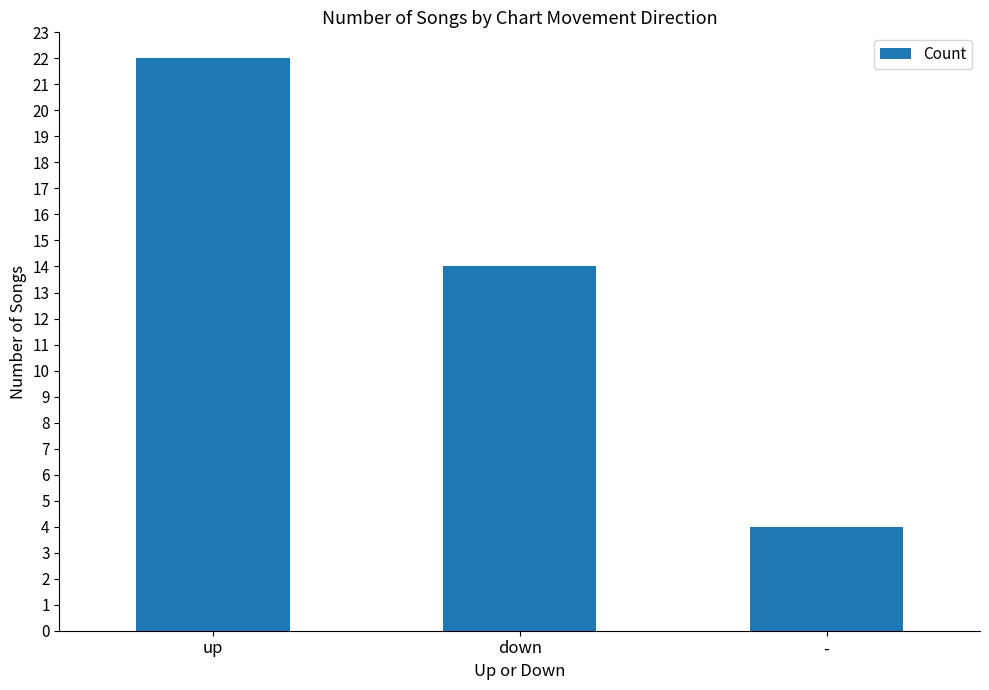

At which label does the data first exceed 14?

up